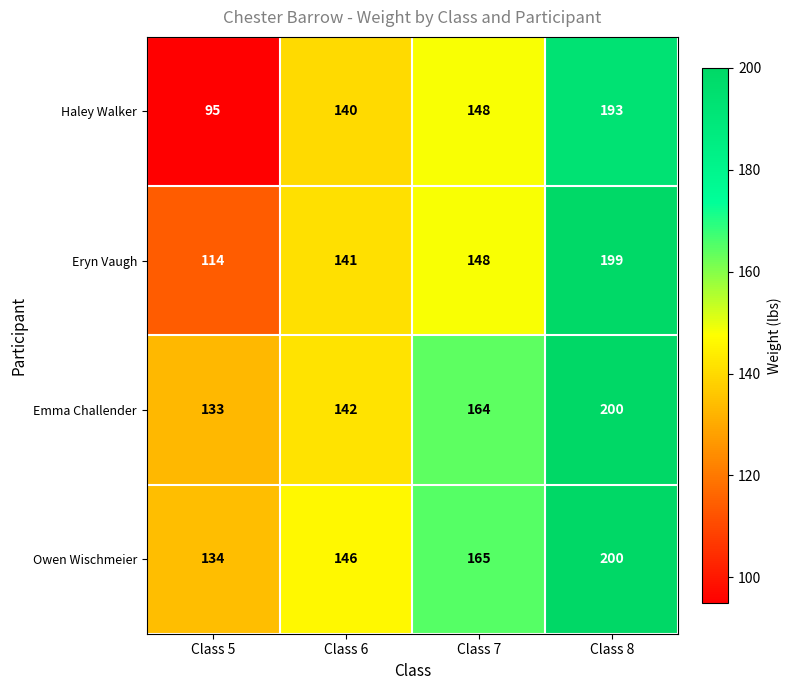

What is the difference between the Eryn Vaugh values at Class 8 and Class 7?

51